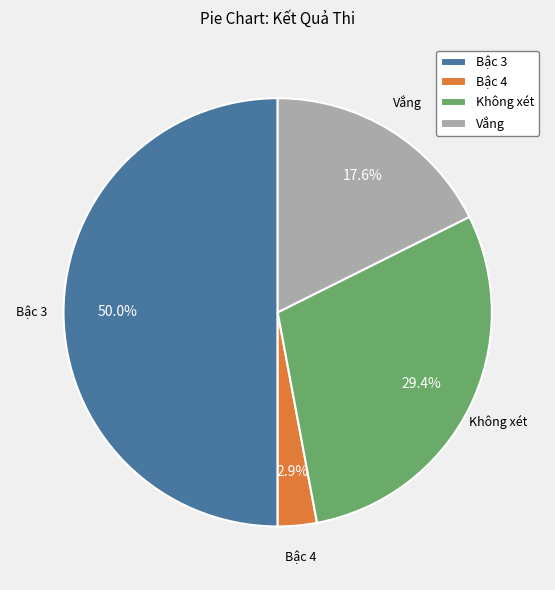

What is the smallest slice in the pie chart?

Bậc 4